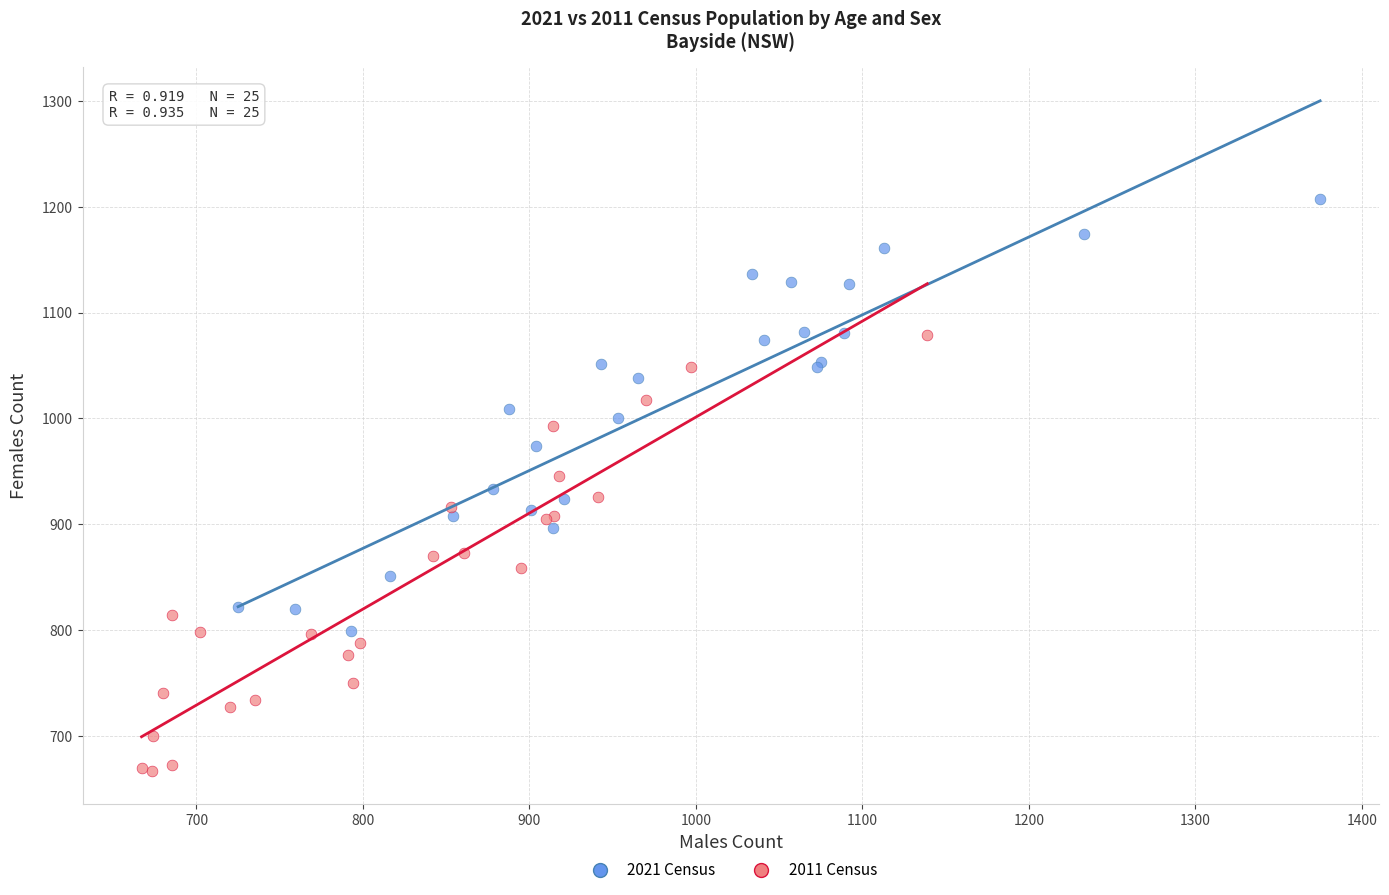

Which series has the widest spread of Y values?

2011 Census